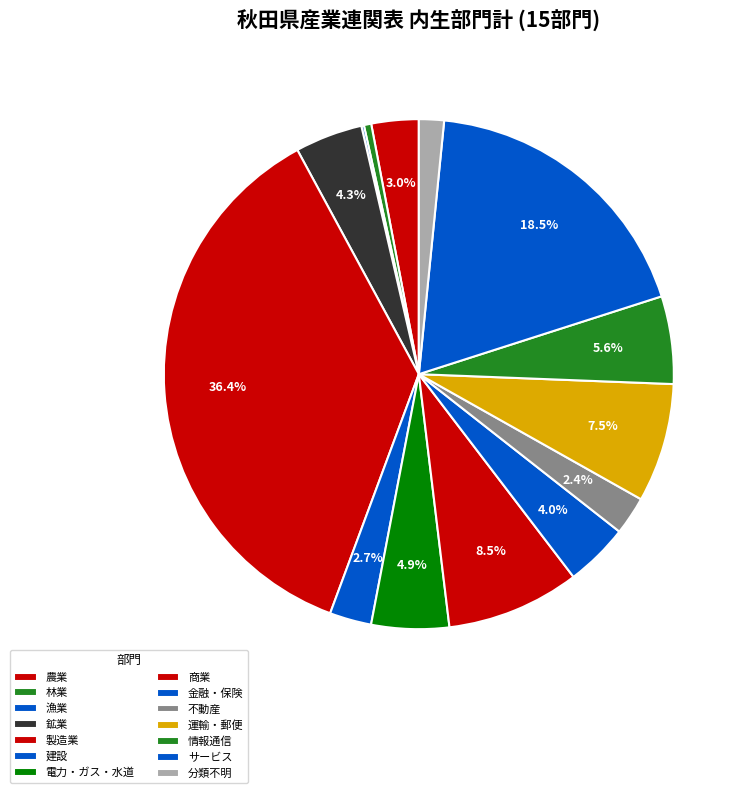

To the nearest percent, what is the difference between the 情報通信 and 金融・保険 slice percentages?

2%